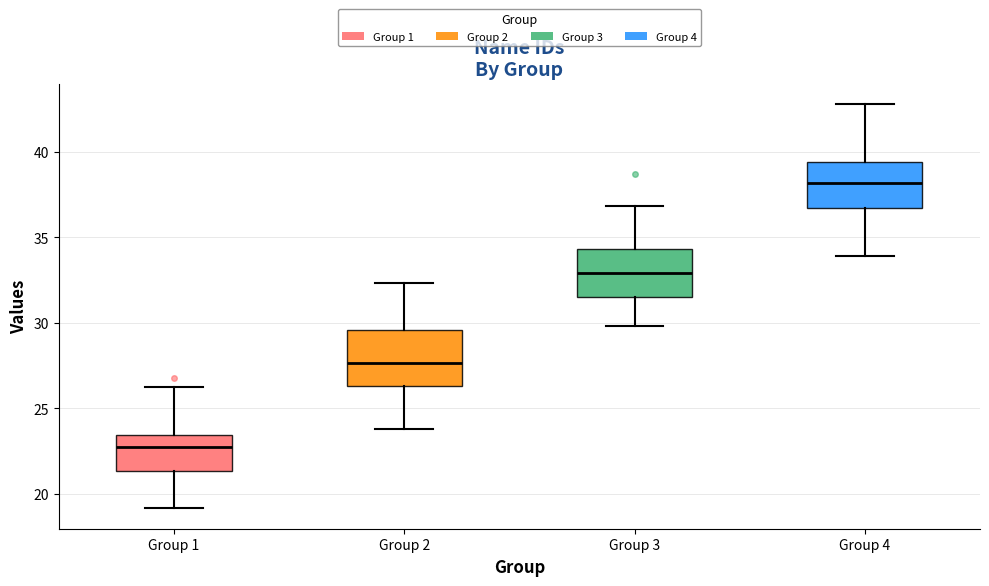

Reading left to right, read every box against the y-axis: the position of its median line, the range the box covers, and the ends of its whiskers. The values are not printed on the chart, so give them approximately, as read against the axis.

Group 1: median 22.5, box 21.5 to 23.5, whiskers 19.0 to 26.0
Group 2: median 27.5, box 26.5 to 29.5, whiskers 24.0 to 32.5
Group 3: median 33.0, box 31.5 to 34.5, whiskers 30.0 to 37.0
Group 4: median 38.0, box 36.5 to 39.5, whiskers 34.0 to 43.0